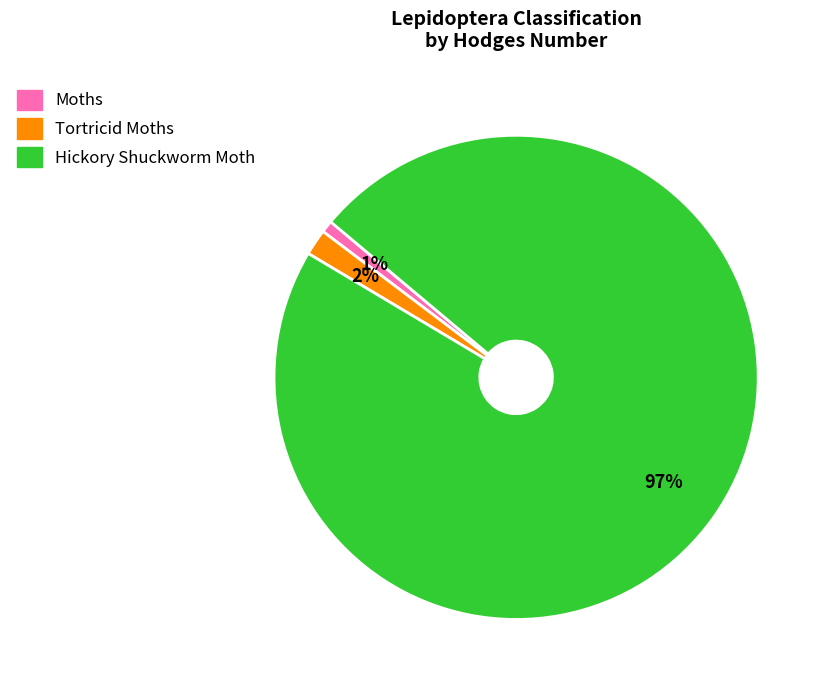

Combined, do Tortricid Moths and Hickory Shuckworm Moth account for over 50%?

Yes